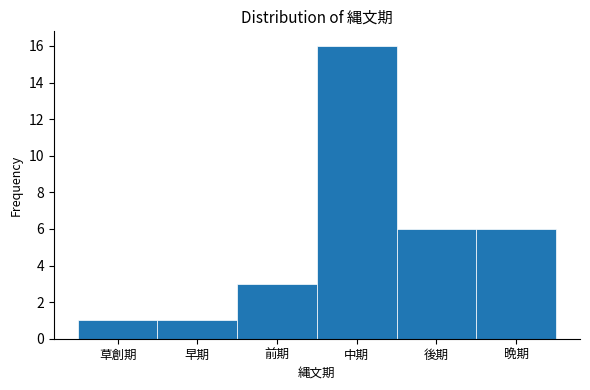

Reading left to right, what are all the values shown in this chart?

1	1	3	16	6	6